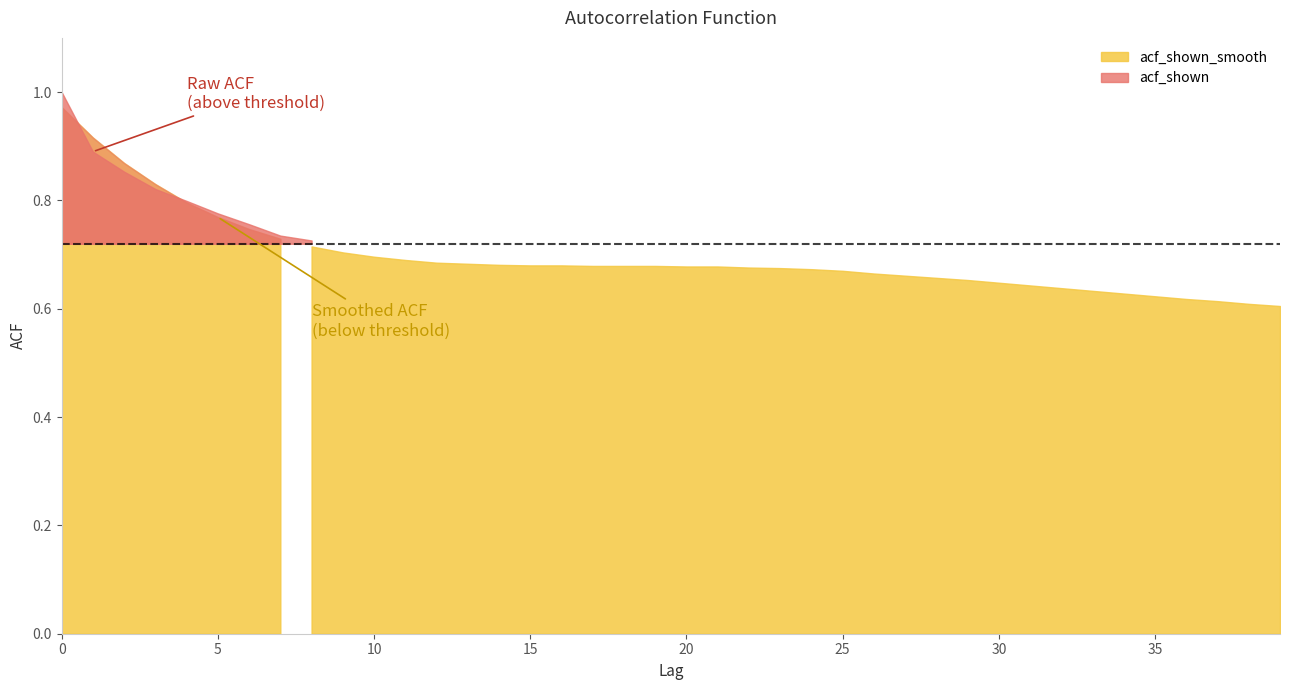

Between which two adjacent categories do acf_shown_smooth and acf_shown first intersect?

0 and 1